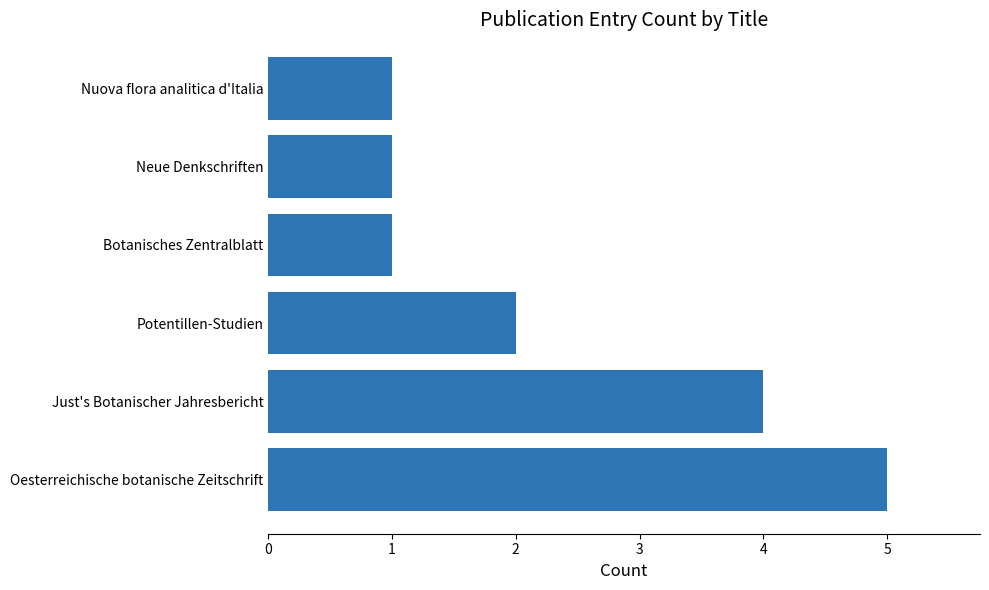

What is the ratio of the value at Nuova flora analitica d'Italia to the value at Potentillen-Studien?

0.5